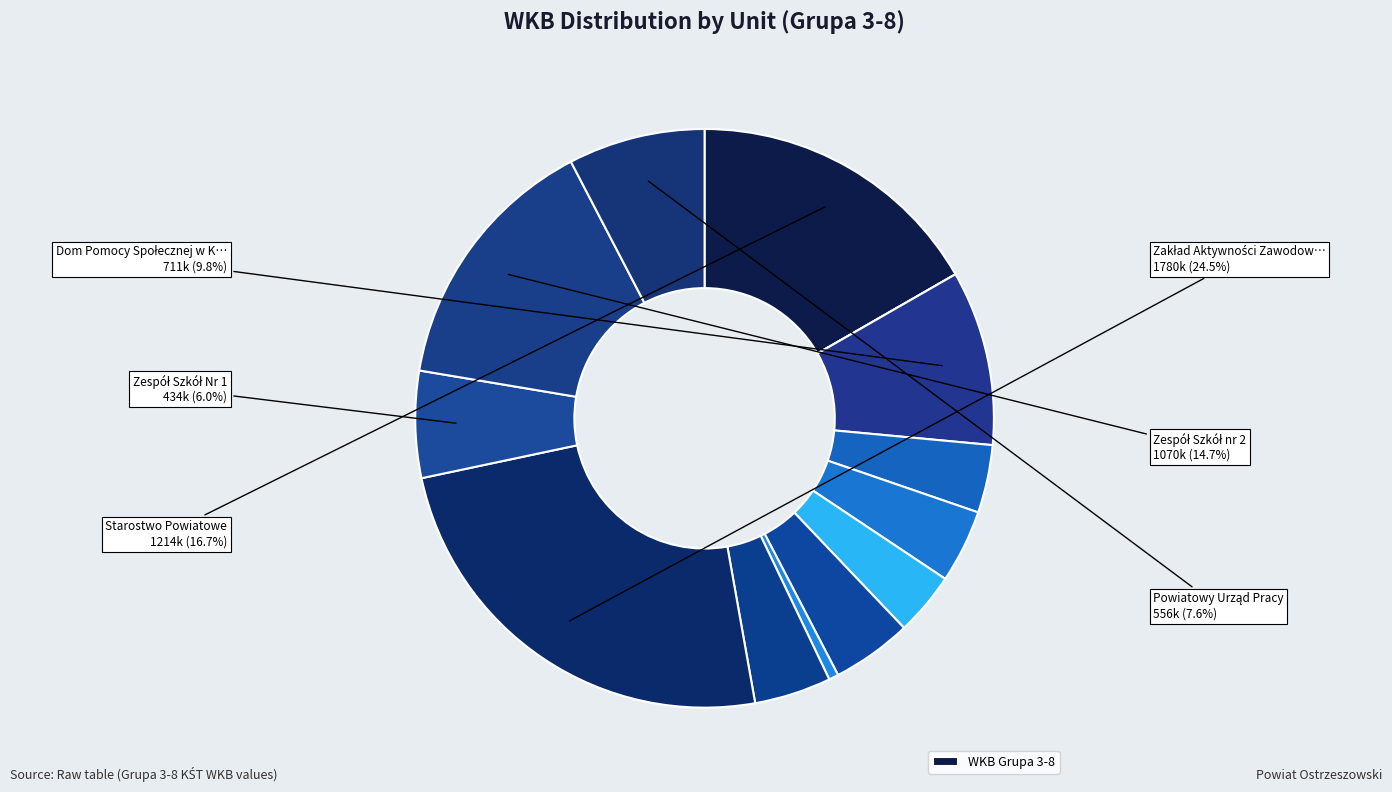

Rank the categories by value from highest to lowest.

Zakład Aktywności Zawodowej, Starostwo Powiatowe, Zespół Szkół nr 2, Dom Pomocy Społecznej w Kobylej Górze, Powiatowy Urząd Pracy, Zespół Szkół Nr 1, Powiatowe Centrum Pomocy Rodzinie, Specjalny Ośrodek Szkolno-Wychowawczy, Dom Pomocy Społecznej w Marszałkach, Dom Pomocy Społecznej w Kochłowach, I Liceum Ogólnokształcące, Poradnia Psychologiczno-Pedagogiczna, Dom Dziecka w Ostrzeszowie